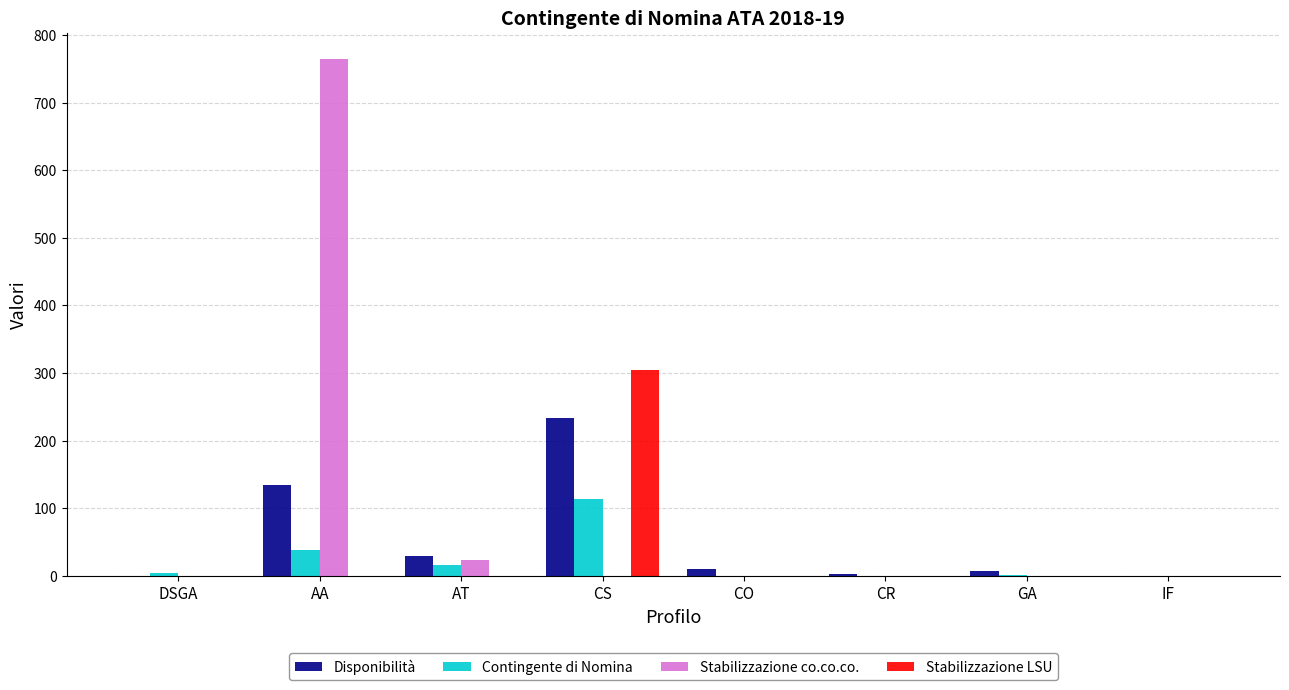

The value of Stabilizzazione co.co.co. at IF is 0. True or false?

True